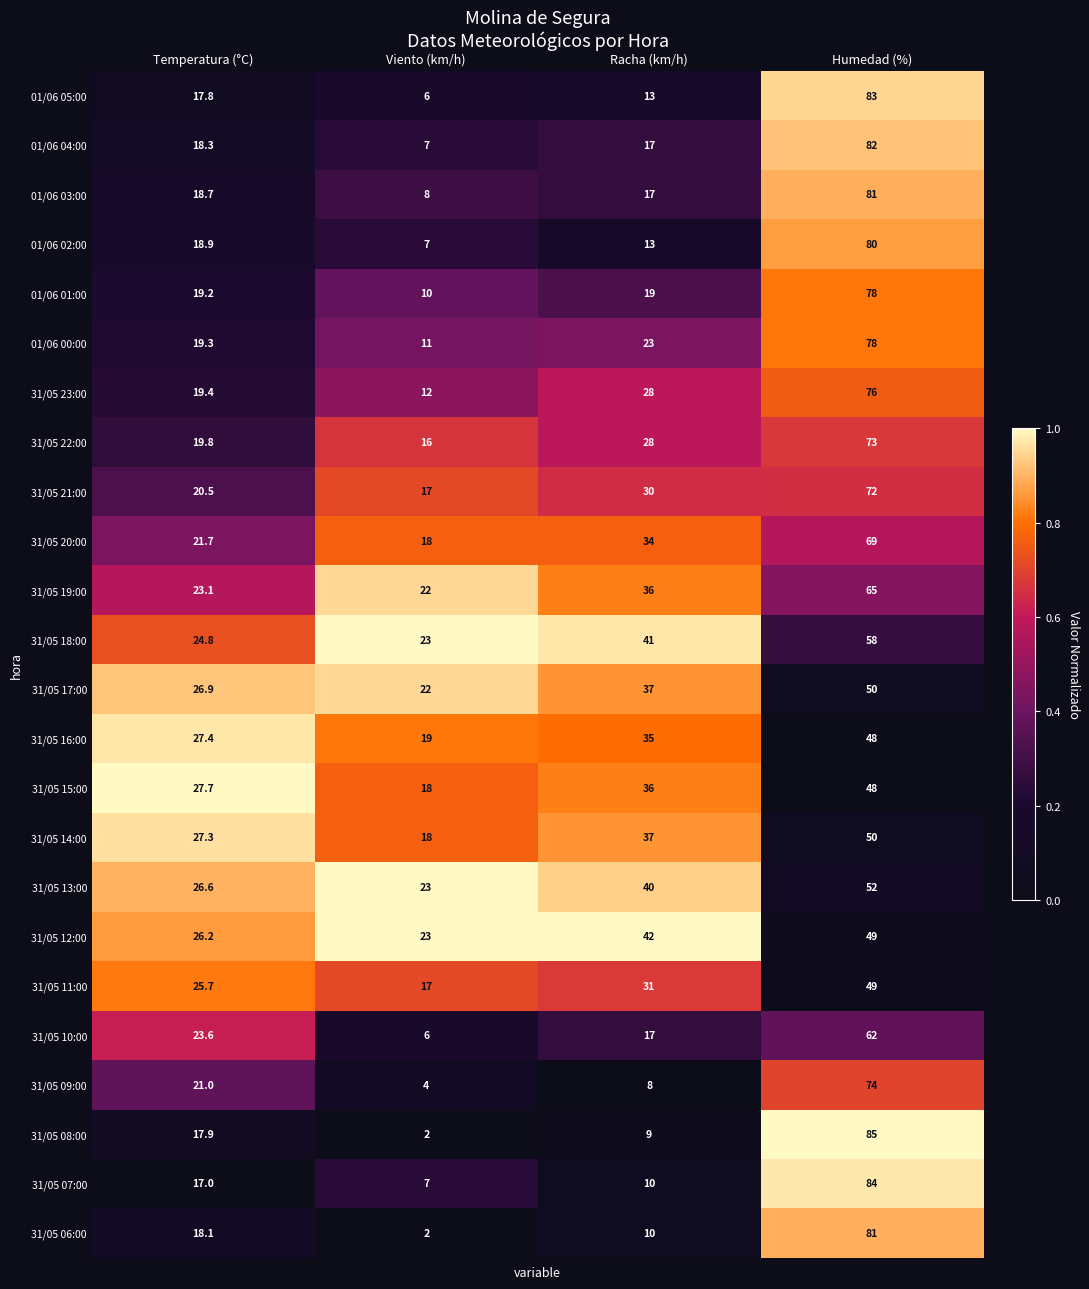

Rank the series at Temperatura (°C) from lowest to highest value.

31/05 07:00, 01/06 05:00, 31/05 08:00, 31/05 06:00, 01/06 04:00, 01/06 03:00, 01/06 02:00, 01/06 01:00, 01/06 00:00, 31/05 23:00, 31/05 22:00, 31/05 21:00, 31/05 09:00, 31/05 20:00, 31/05 19:00, 31/05 10:00, 31/05 18:00, 31/05 11:00, 31/05 12:00, 31/05 13:00, 31/05 17:00, 31/05 14:00, 31/05 16:00, 31/05 15:00